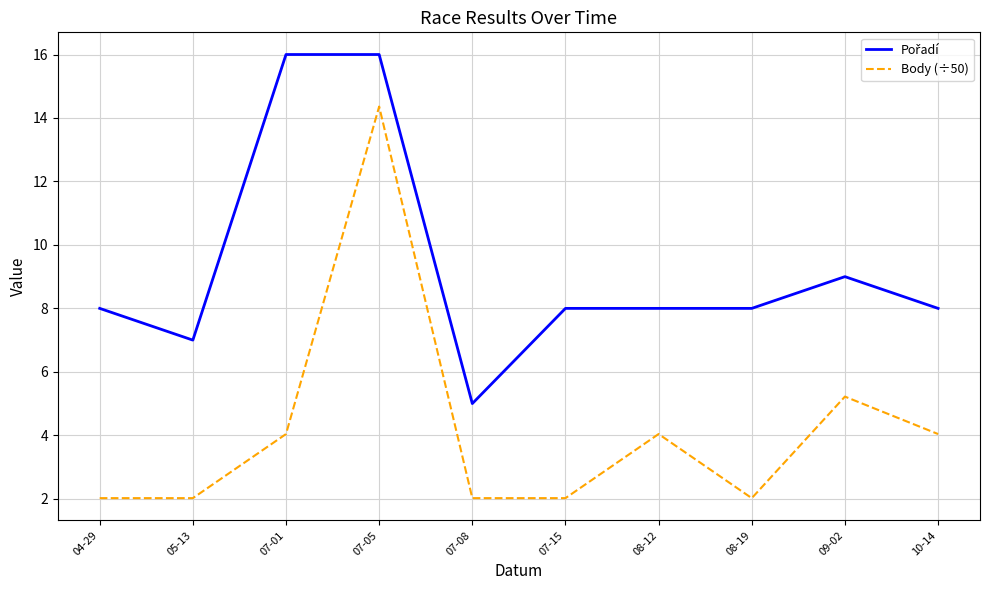

What is the difference between the Body (÷50) values at 07-01 and 05-13?

2.0